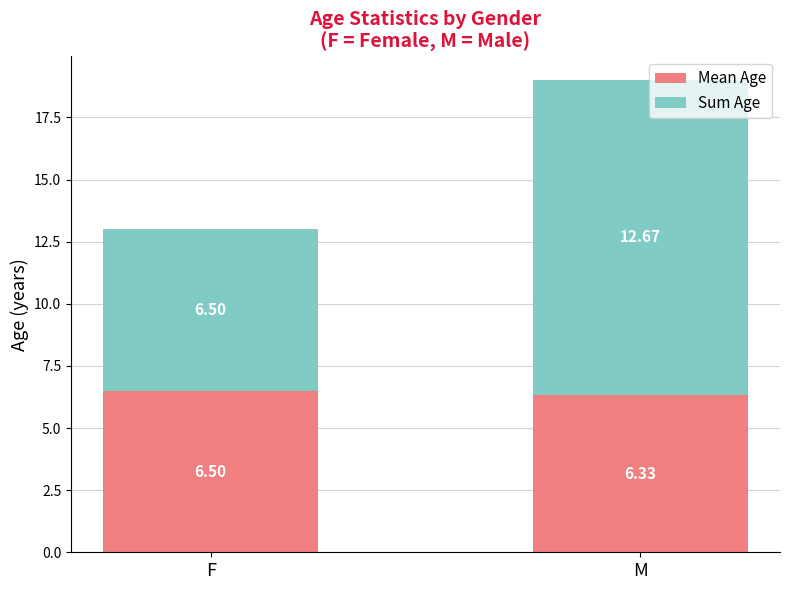

List the labels in order of Mean Age value, largest first.

F, M